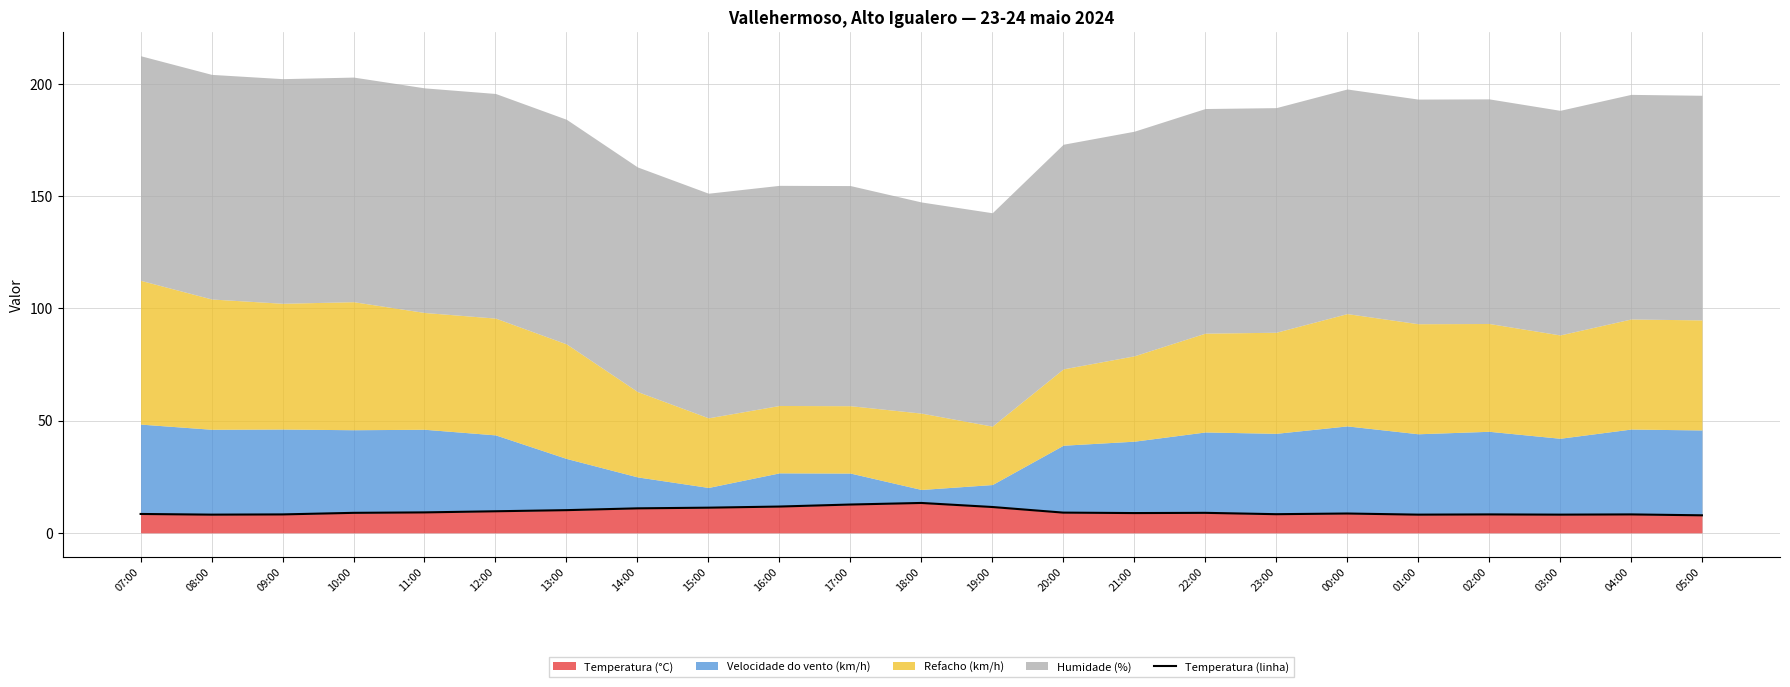

Is it true that the value at 13:00 is 10.1?

True